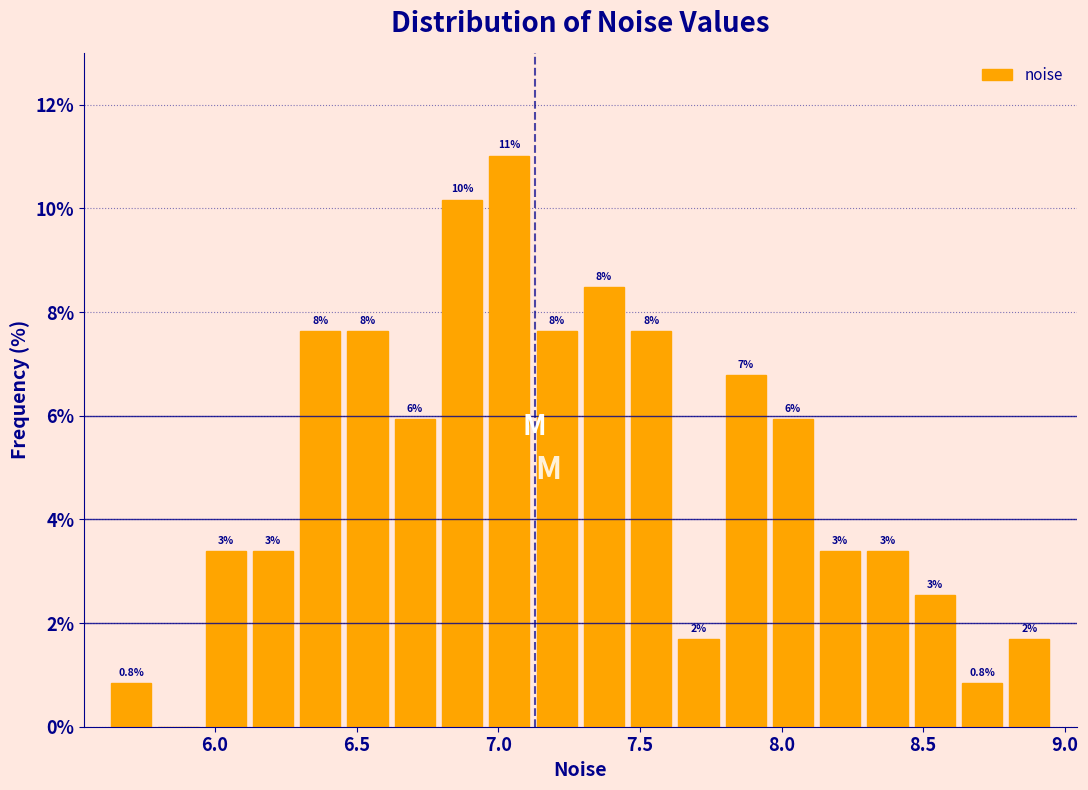

Read against the x-axis, roughly where is the centre of the tallest bar?

7.05